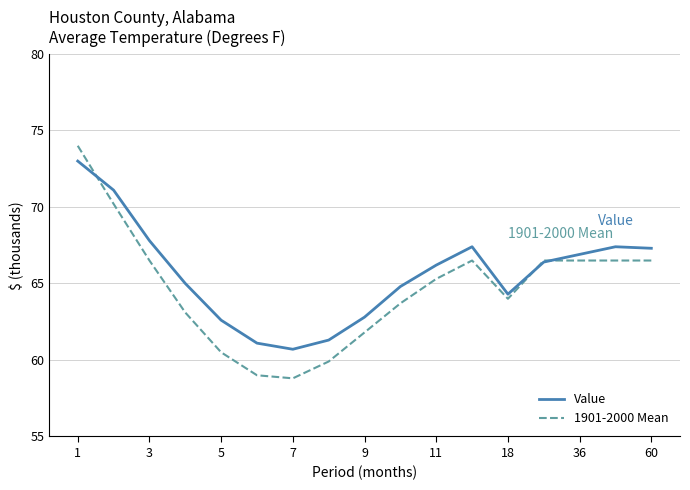

What is the minimum value shown in the chart?

58.8